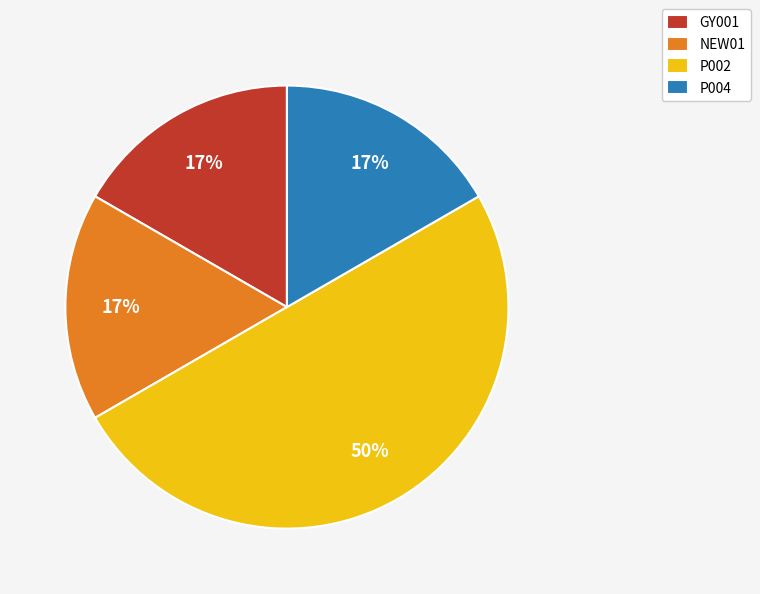

Which slice is the largest?

P002